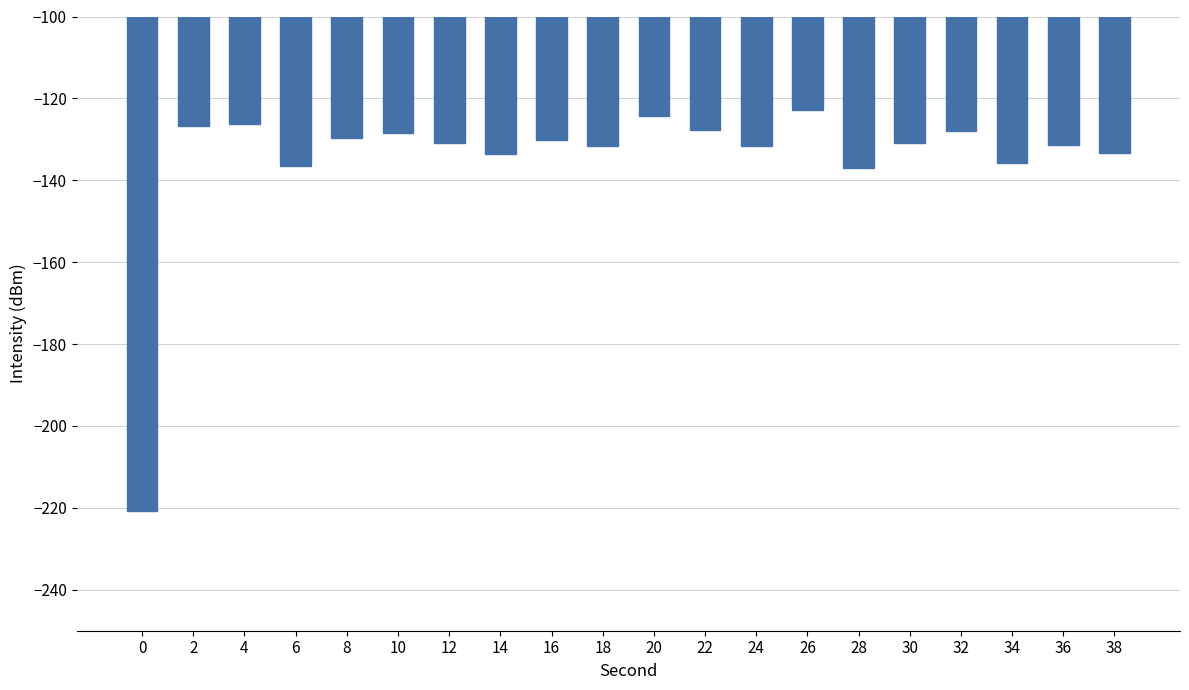

What is the value of the 13th bar from the left?

-131.7